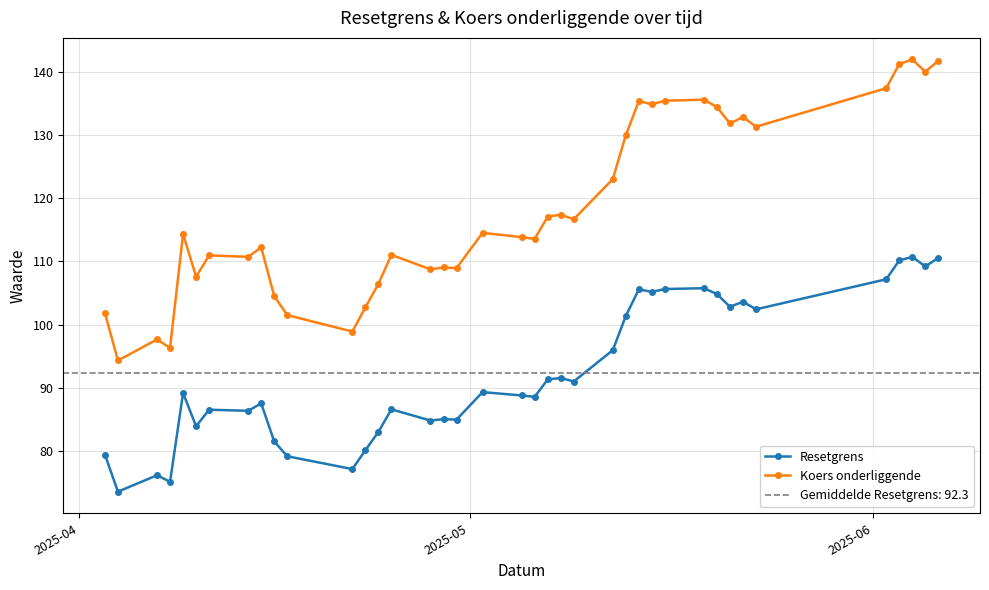

True or false: Koers onderliggende and Resetgrens intersect in this chart.

False